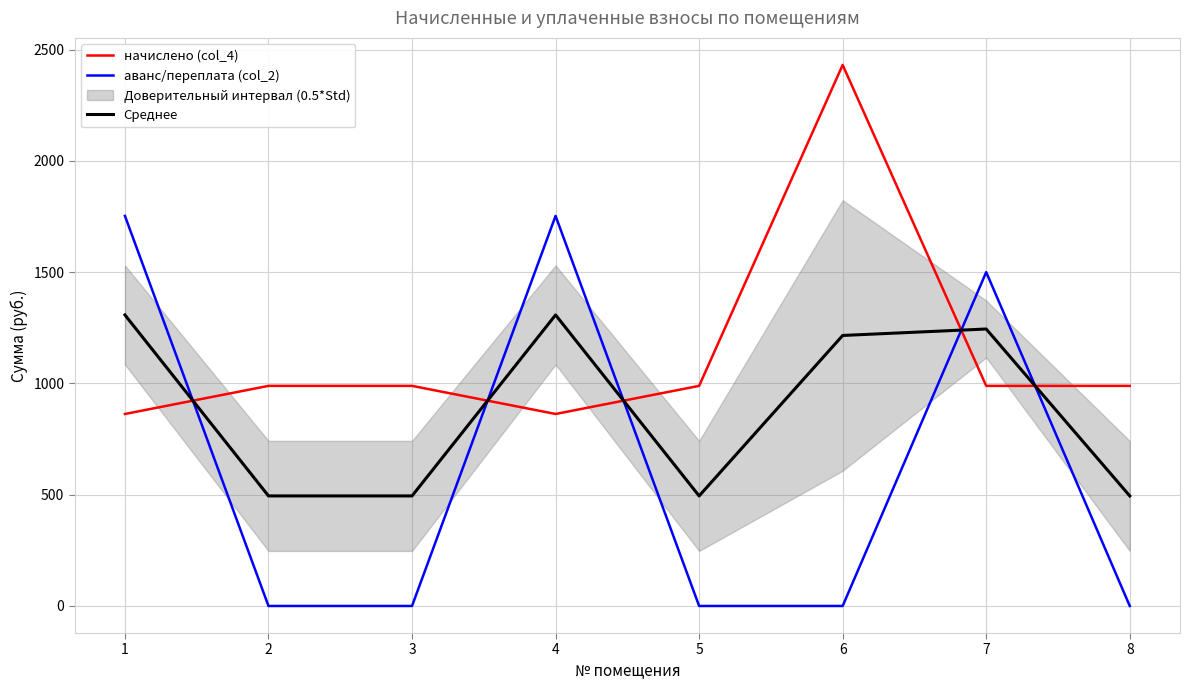

What is the total value across all series at 5?

1483.9